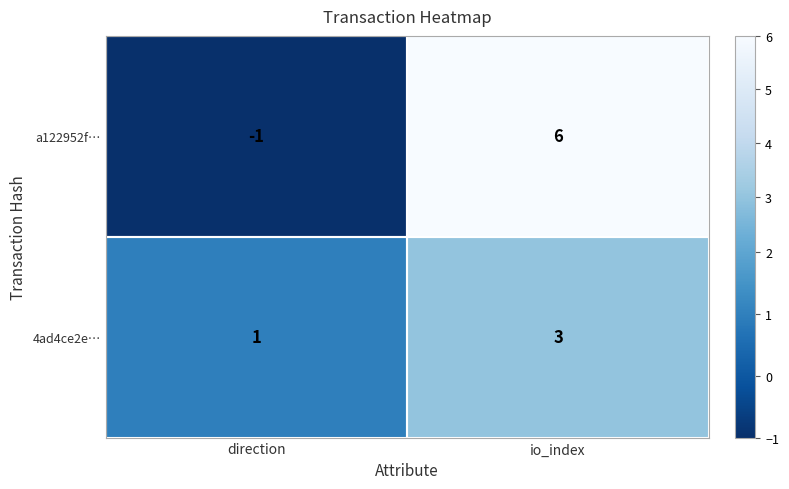

Read the 4ad4ce2e… value at io_index.

3